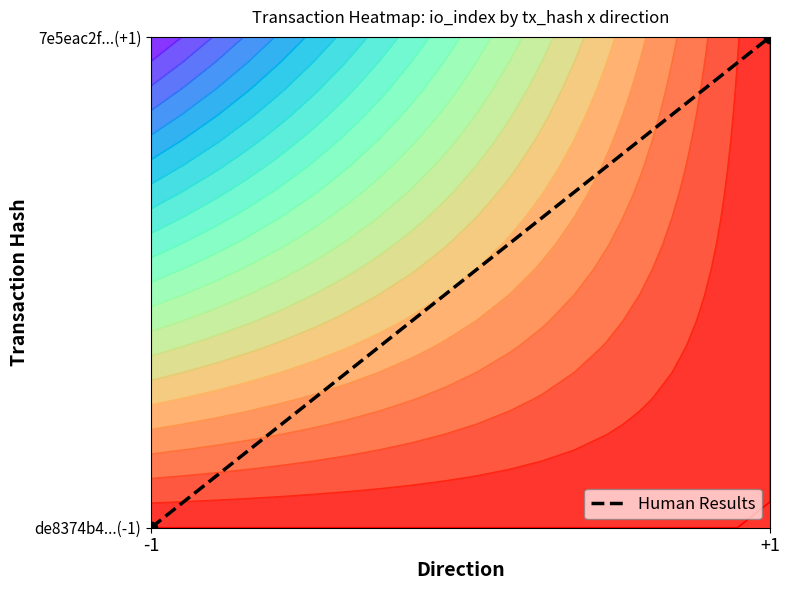

Is it true that the value at +1 is 2?

False